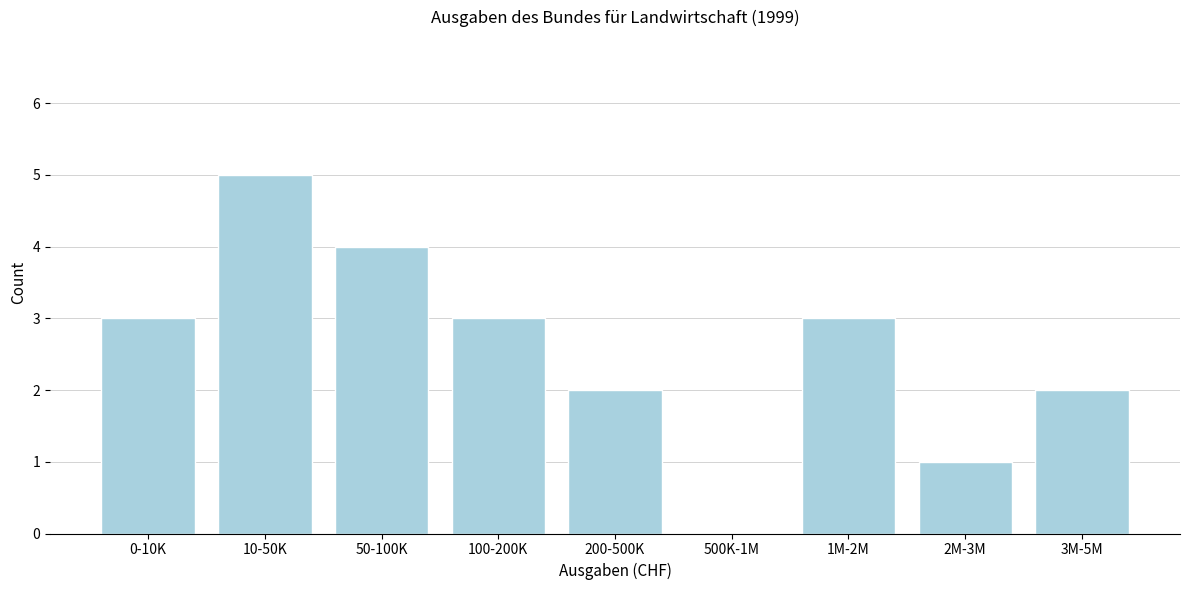

Reading left to right, extract all data points from this chart.

0-10K=3	10-50K=5	50-100K=4	100-200K=3	200-500K=2	500K-1M=0	1M-2M=3	2M-3M=1	3M-5M=2